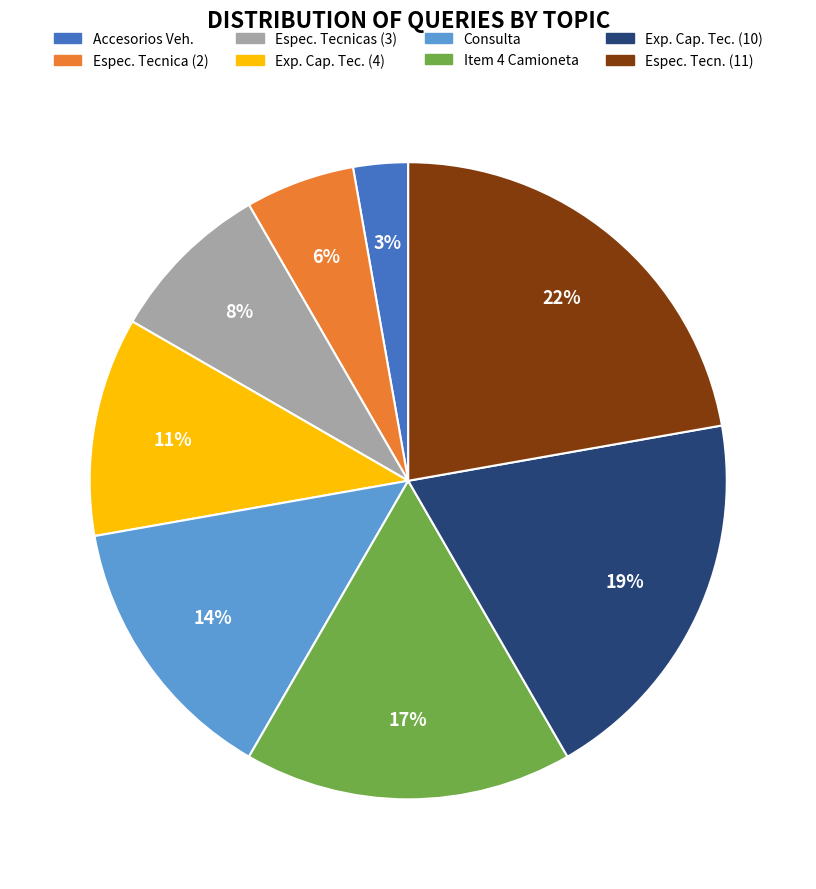

Is there a majority slice in this chart?

No